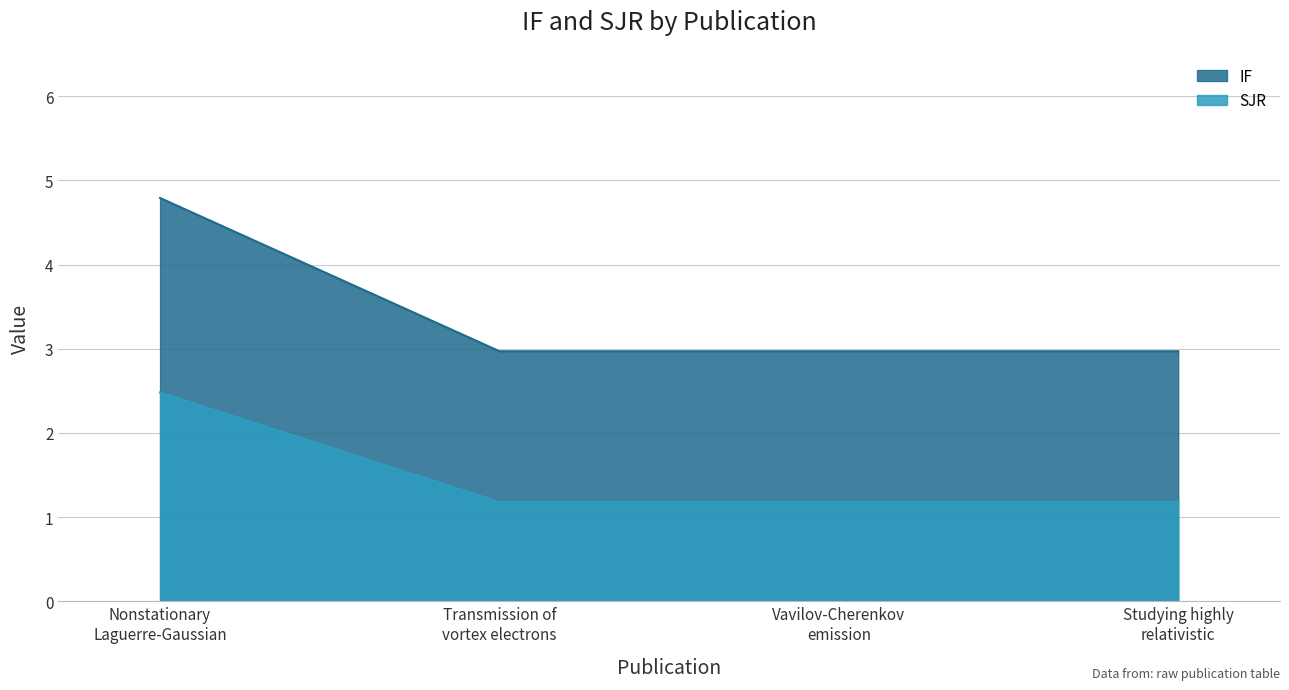

What are all the series names shown in the legend?

IF, SJR